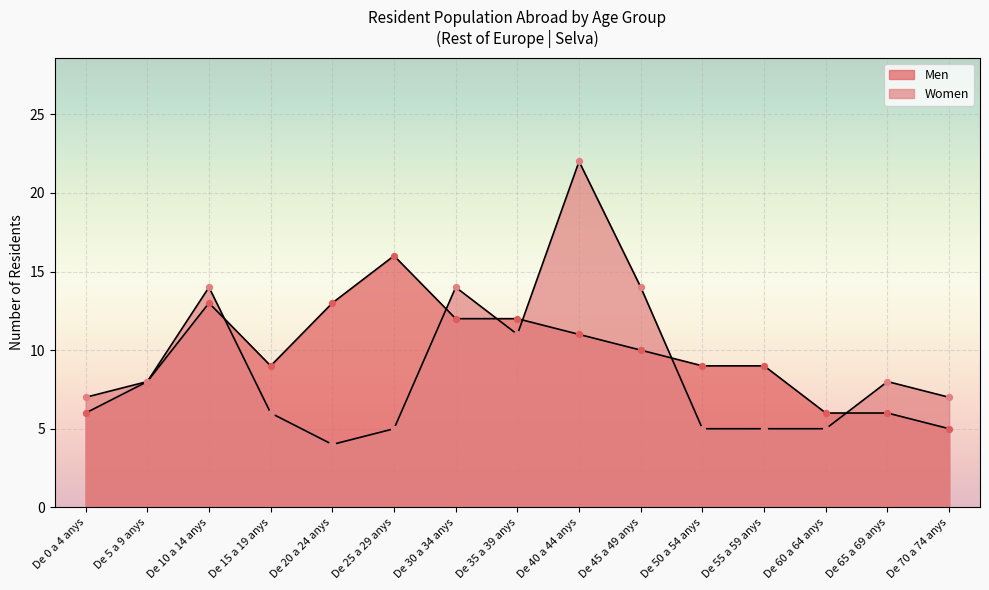

Which series has the widest spread of Y values?

Women